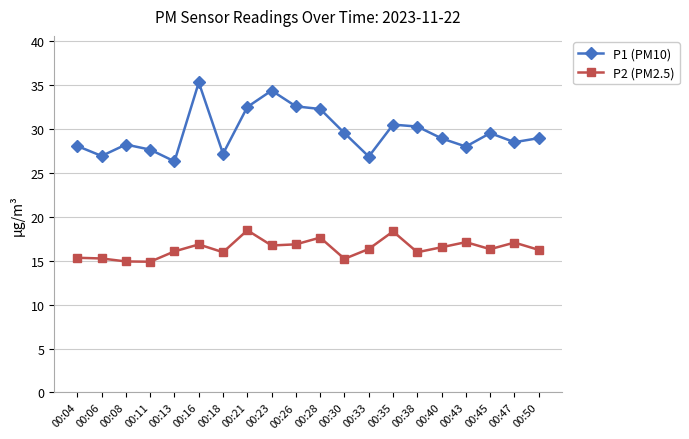

What is the value of the P2 (PM2.5) point at the 9th from the left?

16.8